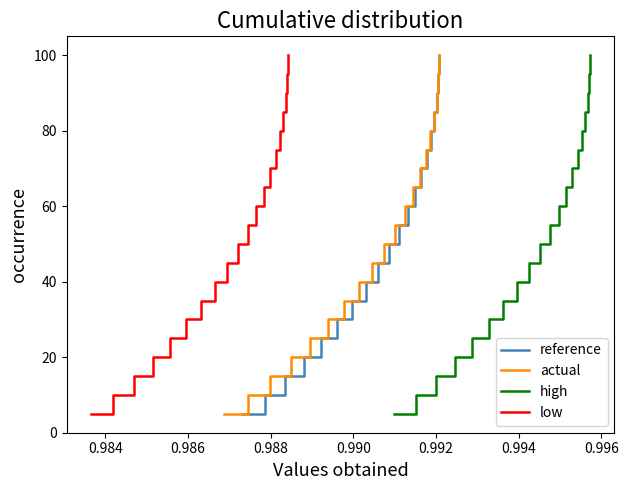

Reading left to right, list all the values displayed in this chart.

reference: 5.0	10.0	15.0	20.0	25.0	30.0	35.0	40.0	45.0	50.0	55.0	60.0	65.0	70.0	75.0	80.0	85.0	90.0	95.0	100.0
actual: 5.0	10.0	15.0	20.0	25.0	30.0	35.0	40.0	45.0	50.0	55.0	60.0	65.0	70.0	75.0	80.0	85.0	90.0	95.0	100.0
high: 5.0	10.0	15.0	20.0	25.0	30.0	35.0	40.0	45.0	50.0	55.0	60.0	65.0	70.0	75.0	80.0	85.0	90.0	95.0	100.0
low: 5.0	10.0	15.0	20.0	25.0	30.0	35.0	40.0	45.0	50.0	55.0	60.0	65.0	70.0	75.0	80.0	85.0	90.0	95.0	100.0